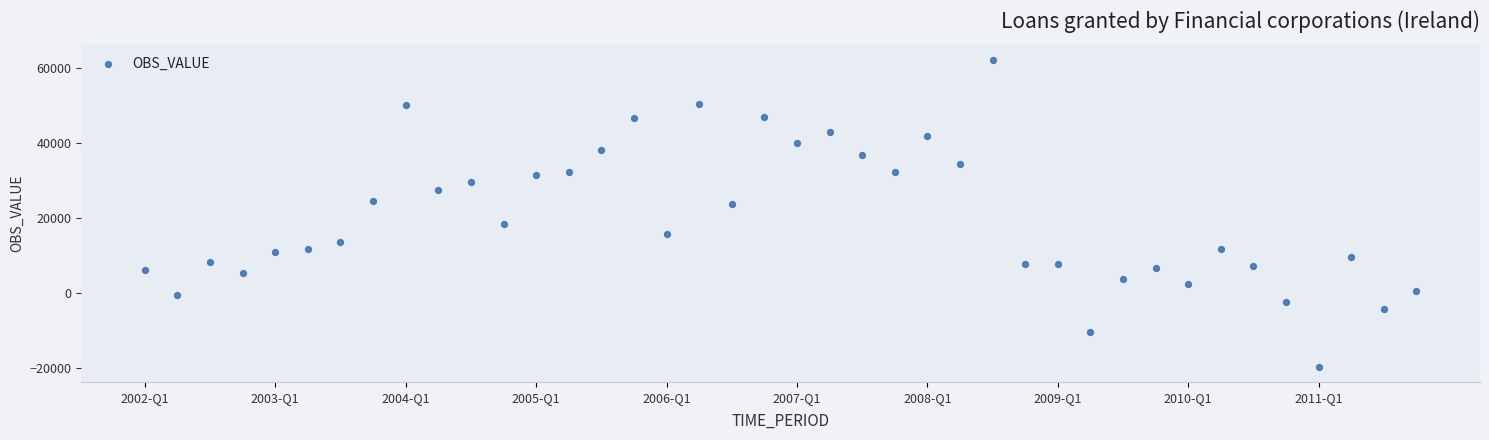

What is the range of Y values (max minus min)?

81900